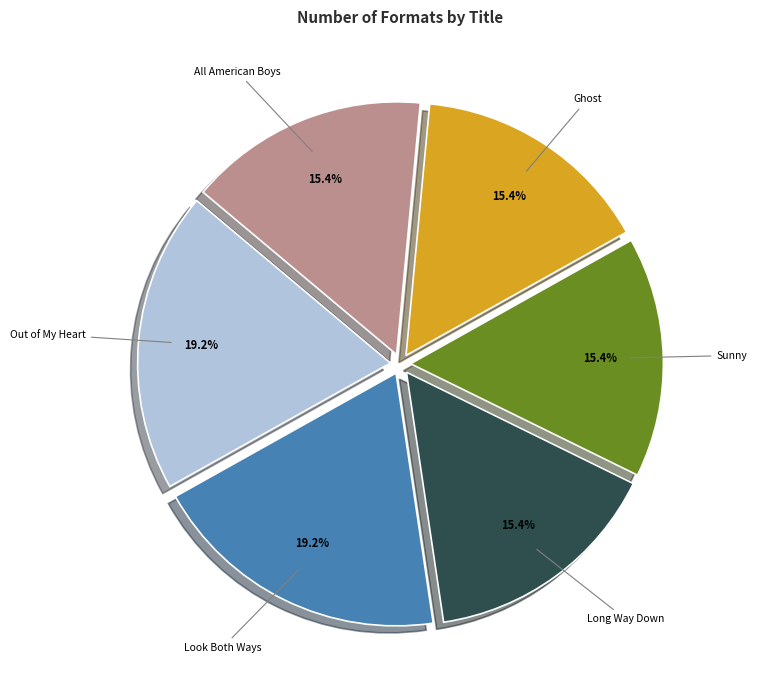

Is the sum of Sunny and Out of My Heart greater than half?

No